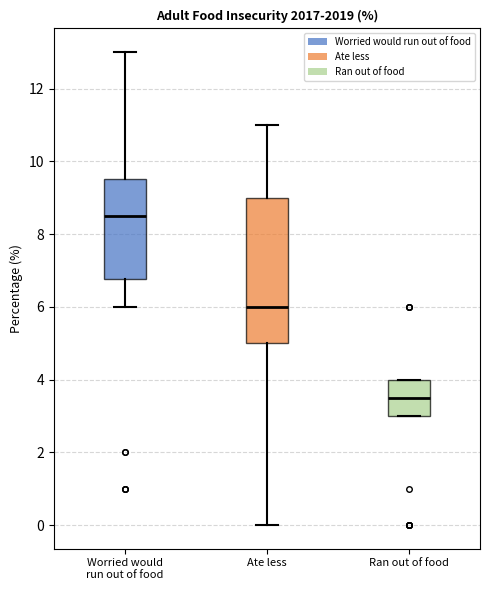

Reading left to right, read every box against the y-axis: the position of its median line, the range the box covers, and the ends of its whiskers. The values are not printed on the chart, so give them approximately, as read against the axis.

Worried would run out of food: median 8.6, box 6.8 to 9.6, whiskers 6.0 to 13.0
Ate less: median 6.0, box 5.0 to 9.0, whiskers 0.0 to 11.0
Ran out of food: median 3.6, box 3.0 to 4.0, whiskers 3.0 to 4.0